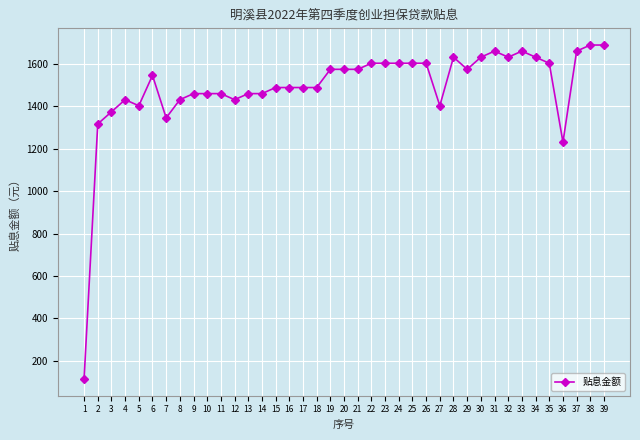

What is the value of the 12th point from the left?

1430.6